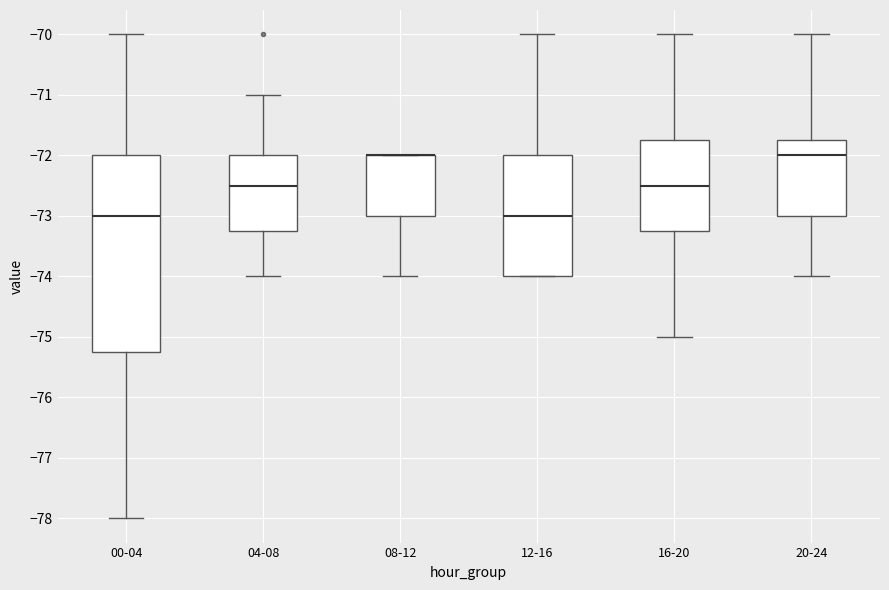

Reading left to right, transcribe this box plot: for each box, give where its median line is, the range the box spans, and where its two whiskers end, as read against the y-axis. The values are not printed on the chart, so give them approximately, as read against the axis.

00-04: median -73.0, box -75.2 to -72.0, whiskers -78.0 to -70.0
04-08: median -72.5, box -73.2 to -72.0, whiskers -74.0 to -71.0
08-12: median -72.0 (drawn on the box's upper edge), box -73.0 to -72.0, whiskers -74.0 to -72.0
12-16: median -73.0, box -74.0 to -72.0, whiskers -74.0 to -70.0
16-20: median -72.5, box -73.2 to -71.7, whiskers -75.0 to -70.0
20-24: median -72.0, box -73.0 to -71.7, whiskers -74.0 to -70.0